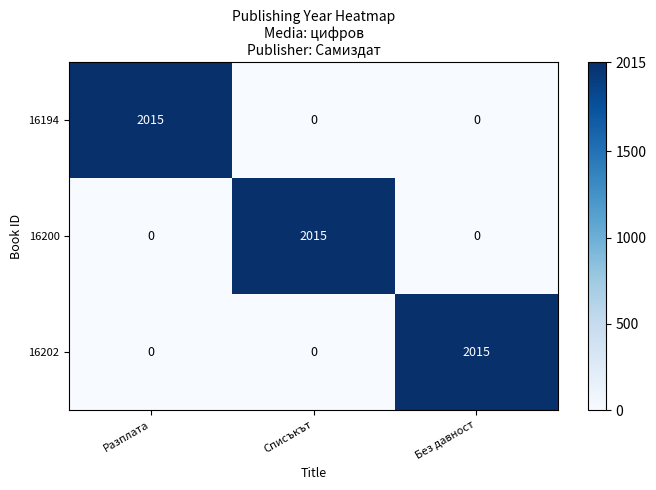

Reading left to right, extract all data points from this chart.

16194: Разплата=2015	Списъкът=0	Без давност=0
16200: Разплата=0	Списъкът=2015	Без давност=0
16202: Разплата=0	Списъкът=0	Без давност=2015